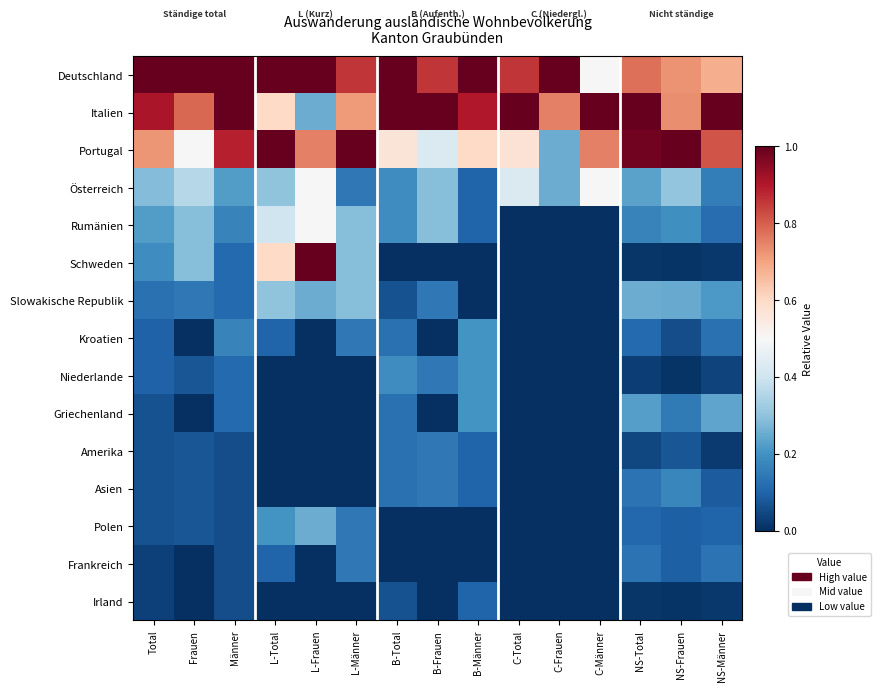

Reading left to right, what are all the values shown in this chart?

Deutschland: Total=1.0	Frauen=1.0	Männer=1.0	L-Total=1.0	L-Frauen=1.0	L-Männer=0.9	B-Total=1.0	B-Frauen=0.9	B-Männer=1.0	C-Total=0.9	C-Frauen=1.0	C-Männer=0.5	NS-Total=0.8	NS-Frauen=0.7	NS-Männer=0.7
Italien: Total=0.9	Frauen=0.8	Männer=1.0	L-Total=0.6	L-Frauen=0.2	L-Männer=0.7	B-Total=1.0	B-Frauen=1.0	B-Männer=0.9	C-Total=1.0	C-Frauen=0.8	C-Männer=1.0	NS-Total=1.0	NS-Frauen=0.7	NS-Männer=1.0
Portugal: Total=0.7	Frauen=0.5	Männer=0.9	L-Total=1.0	L-Frauen=0.8	L-Männer=1.0	B-Total=0.6	B-Frauen=0.4	B-Männer=0.6	C-Total=0.6	C-Frauen=0.2	C-Männer=0.8	NS-Total=1.0	NS-Frauen=1.0	NS-Männer=0.8
Österreich: Total=0.3	Frauen=0.4	Männer=0.2	L-Total=0.3	L-Frauen=0.5	L-Männer=0.1	B-Total=0.2	B-Frauen=0.3	B-Männer=0.1	C-Total=0.4	C-Frauen=0.2	C-Männer=0.5	NS-Total=0.2	NS-Frauen=0.3	NS-Männer=0.2
Rumänien: Total=0.2	Frauen=0.3	Männer=0.2	L-Total=0.4	L-Frauen=0.5	L-Männer=0.3	B-Total=0.2	B-Frauen=0.3	B-Männer=0.1	C-Total=0.0	C-Frauen=0.0	C-Männer=0.0	NS-Total=0.2	NS-Frauen=0.2	NS-Männer=0.1
Schweden: Total=0.2	Frauen=0.3	Männer=0.1	L-Total=0.6	L-Frauen=1.0	L-Männer=0.3	B-Total=0.0	B-Frauen=0.0	B-Männer=0.0	C-Total=0.0	C-Frauen=0.0	C-Männer=0.0	NS-Total=0.0	NS-Frauen=0.0	NS-Männer=0.0
Slowakische Republik: Total=0.1	Frauen=0.1	Männer=0.1	L-Total=0.3	L-Frauen=0.2	L-Männer=0.3	B-Total=0.1	B-Frauen=0.1	B-Männer=0.0	C-Total=0.0	C-Frauen=0.0	C-Männer=0.0	NS-Total=0.3	NS-Frauen=0.2	NS-Männer=0.2
Kroatien: Total=0.1	Frauen=0.0	Männer=0.2	L-Total=0.1	L-Frauen=0.0	L-Männer=0.1	B-Total=0.1	B-Frauen=0.0	B-Männer=0.2	C-Total=0.0	C-Frauen=0.0	C-Männer=0.0	NS-Total=0.1	NS-Frauen=0.1	NS-Männer=0.1
Niederlande: Total=0.1	Frauen=0.1	Männer=0.1	L-Total=0.0	L-Frauen=0.0	L-Männer=0.0	B-Total=0.2	B-Frauen=0.1	B-Männer=0.2	C-Total=0.0	C-Frauen=0.0	C-Männer=0.0	NS-Total=0.0	NS-Frauen=0.0	NS-Männer=0.0
Griechenland: Total=0.1	Frauen=0.0	Männer=0.1	L-Total=0.0	L-Frauen=0.0	L-Männer=0.0	B-Total=0.1	B-Frauen=0.0	B-Männer=0.2	C-Total=0.0	C-Frauen=0.0	C-Männer=0.0	NS-Total=0.2	NS-Frauen=0.1	NS-Männer=0.2
Amerika: Total=0.1	Frauen=0.1	Männer=0.1	L-Total=0.0	L-Frauen=0.0	L-Männer=0.0	B-Total=0.1	B-Frauen=0.1	B-Männer=0.1	C-Total=0.0	C-Frauen=0.0	C-Männer=0.0	NS-Total=0.0	NS-Frauen=0.1	NS-Männer=0.0
Asien: Total=0.1	Frauen=0.1	Männer=0.1	L-Total=0.0	L-Frauen=0.0	L-Männer=0.0	B-Total=0.1	B-Frauen=0.1	B-Männer=0.1	C-Total=0.0	C-Frauen=0.0	C-Männer=0.0	NS-Total=0.1	NS-Frauen=0.2	NS-Männer=0.1
Polen: Total=0.1	Frauen=0.1	Männer=0.1	L-Total=0.2	L-Frauen=0.2	L-Männer=0.1	B-Total=0.0	B-Frauen=0.0	B-Männer=0.0	C-Total=0.0	C-Frauen=0.0	C-Männer=0.0	NS-Total=0.1	NS-Frauen=0.1	NS-Männer=0.1
Frankreich: Total=0.0	Frauen=0.0	Männer=0.1	L-Total=0.1	L-Frauen=0.0	L-Männer=0.1	B-Total=0.0	B-Frauen=0.0	B-Männer=0.0	C-Total=0.0	C-Frauen=0.0	C-Männer=0.0	NS-Total=0.1	NS-Frauen=0.1	NS-Männer=0.1
Irland: Total=0.0	Frauen=0.0	Männer=0.1	L-Total=0.0	L-Frauen=0.0	L-Männer=0.0	B-Total=0.1	B-Frauen=0.0	B-Männer=0.1	C-Total=0.0	C-Frauen=0.0	C-Männer=0.0	NS-Total=0.0	NS-Frauen=0.0	NS-Männer=0.0